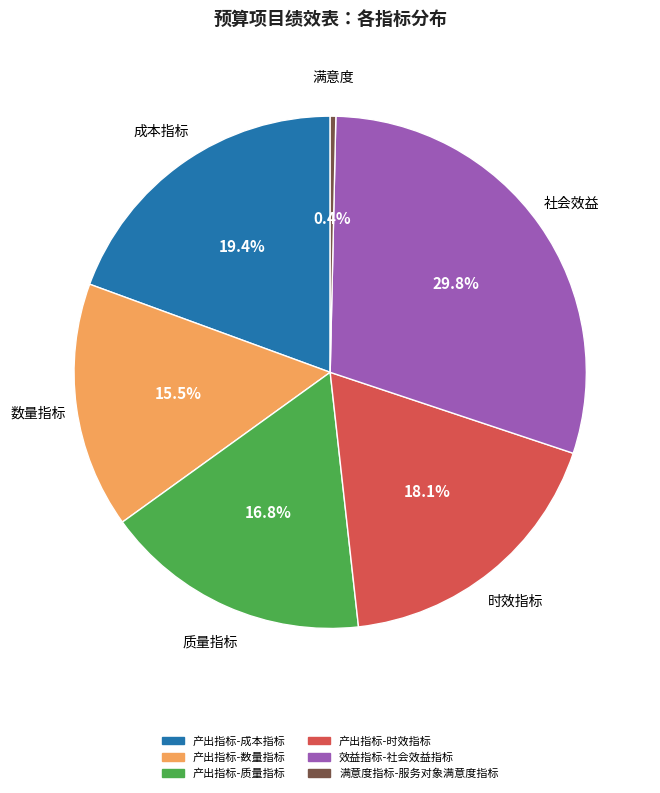

To the nearest percent, what is the average slice percentage?

17%